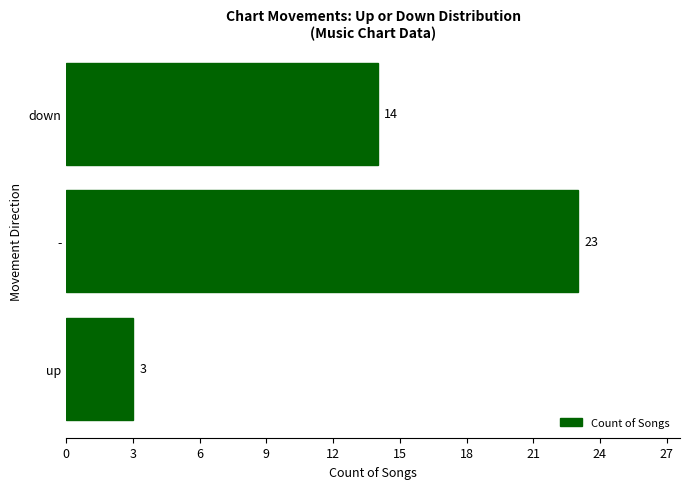

List the labels in order of value, smallest first.

up, down, -